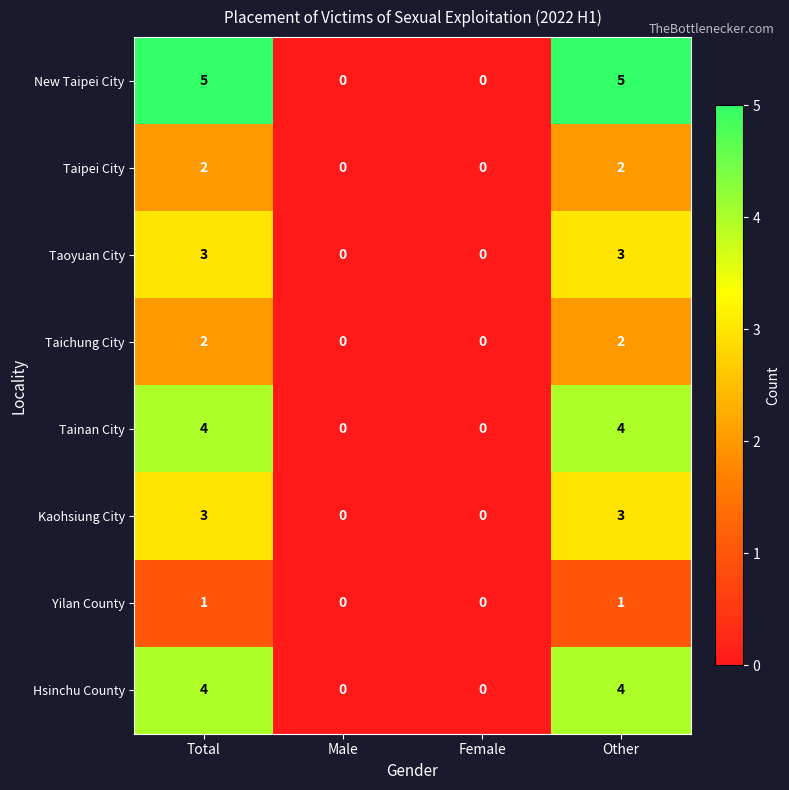

How many series are shown in this chart?

8